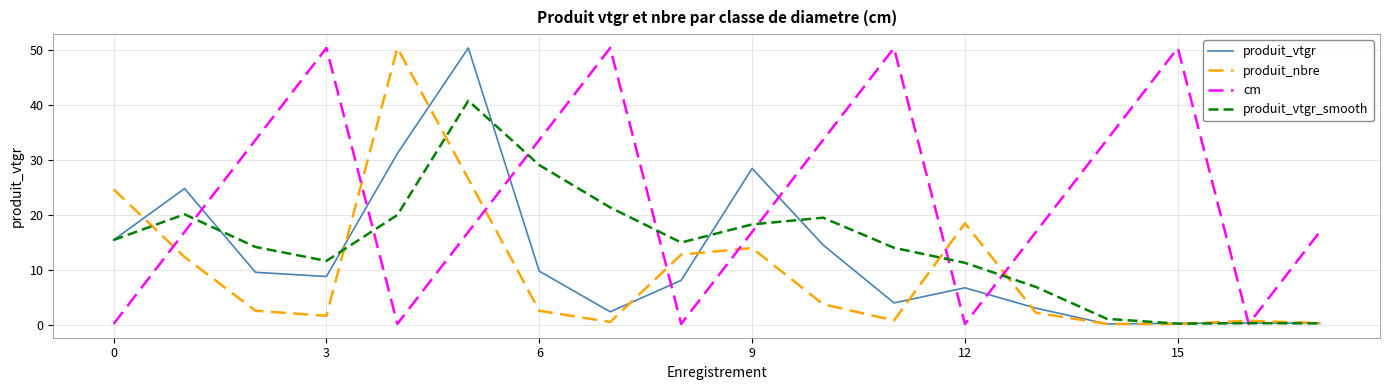

Which series has the largest total across all categories?

cm